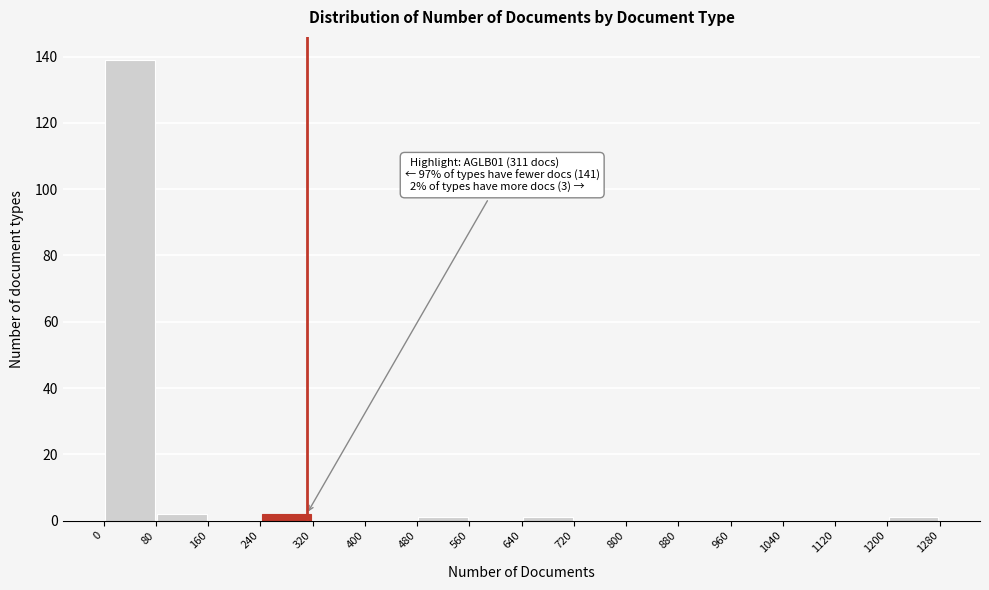

Over which range of the x-axis is the bar tallest?

0 to 80